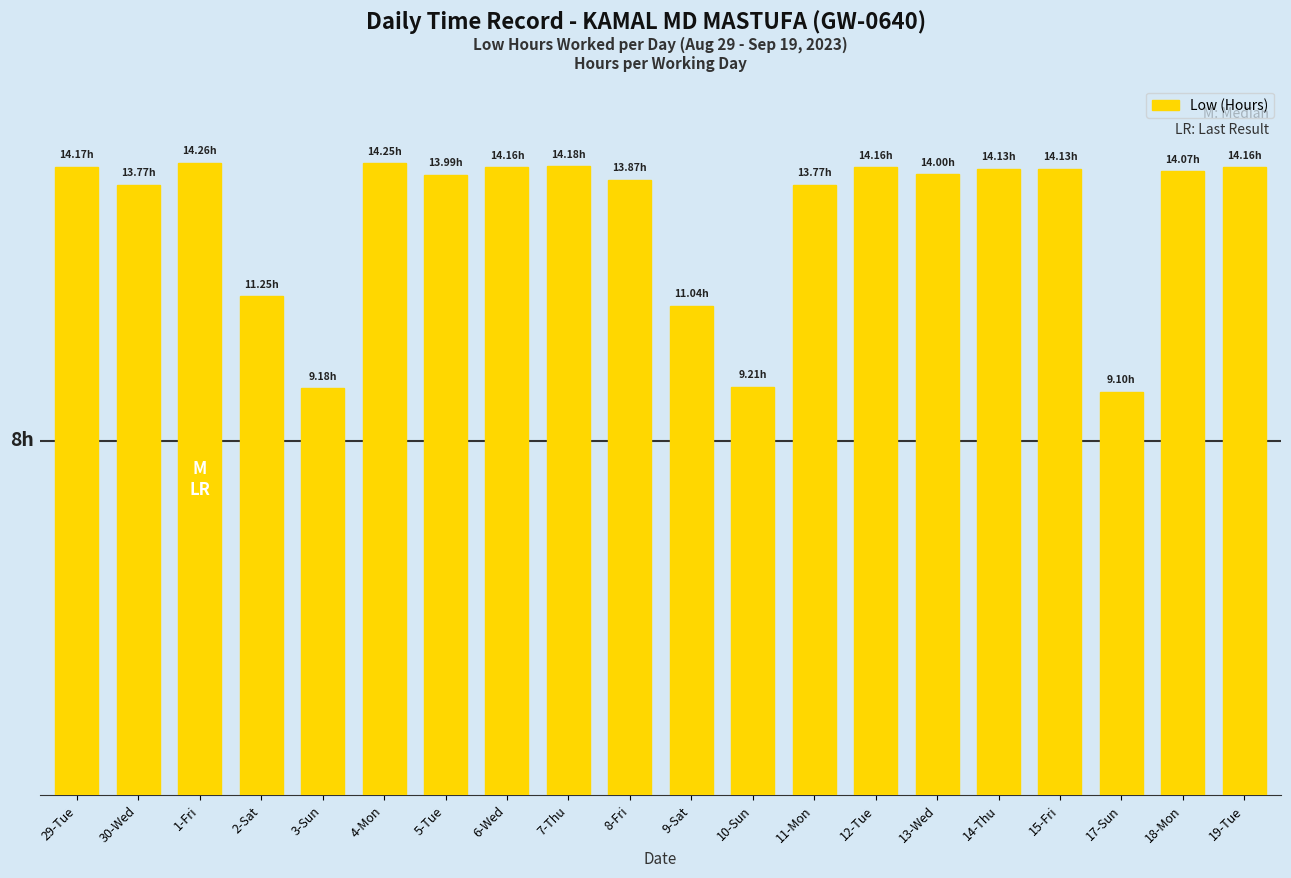

What is the change in value from 5-Tue to 19-Tue?

+0.2